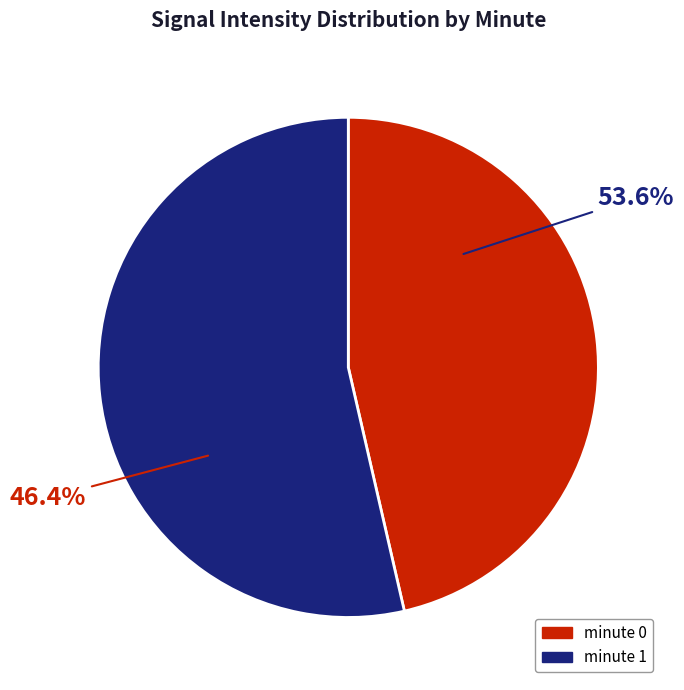

Is there a majority slice in this chart?

Yes